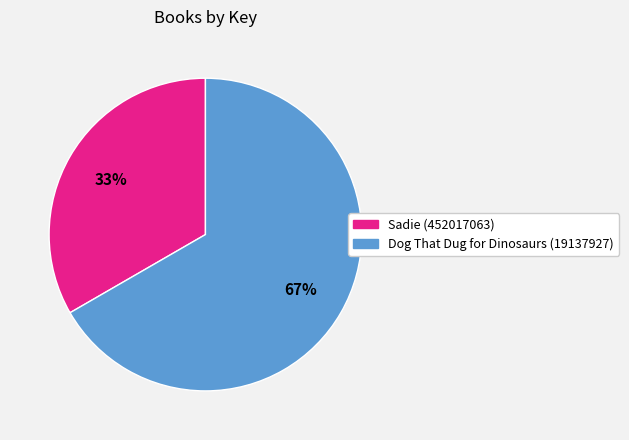

Approximately how many times larger is the value at Dog That Dug for Dinosaurs (19137927) compared to Sadie (452017063)?

2.0